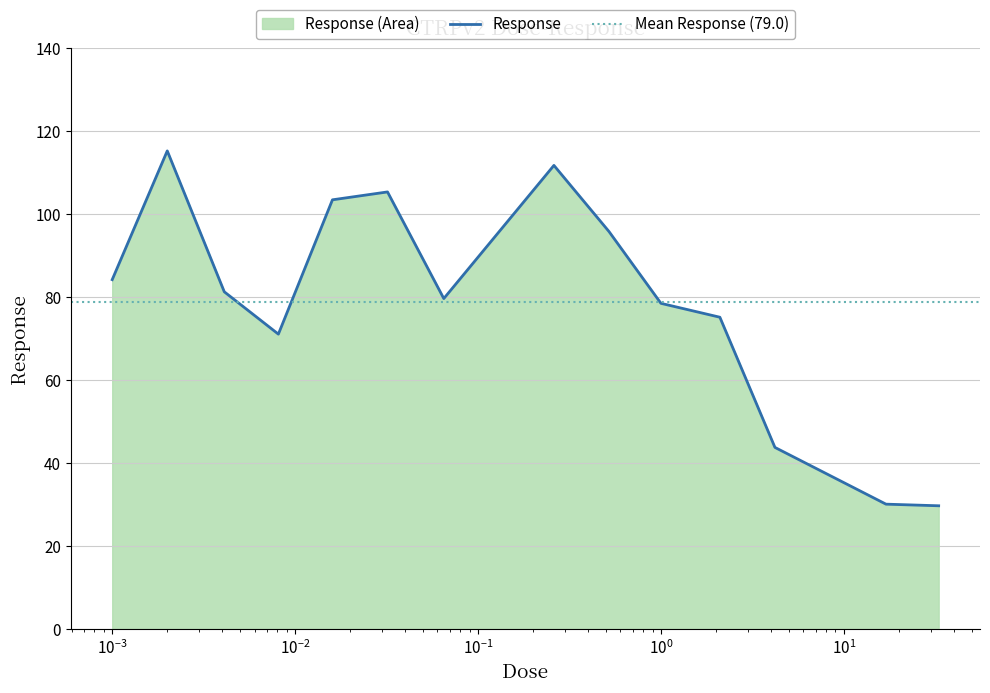

At which category does the data reach its first local valley?

0.0081